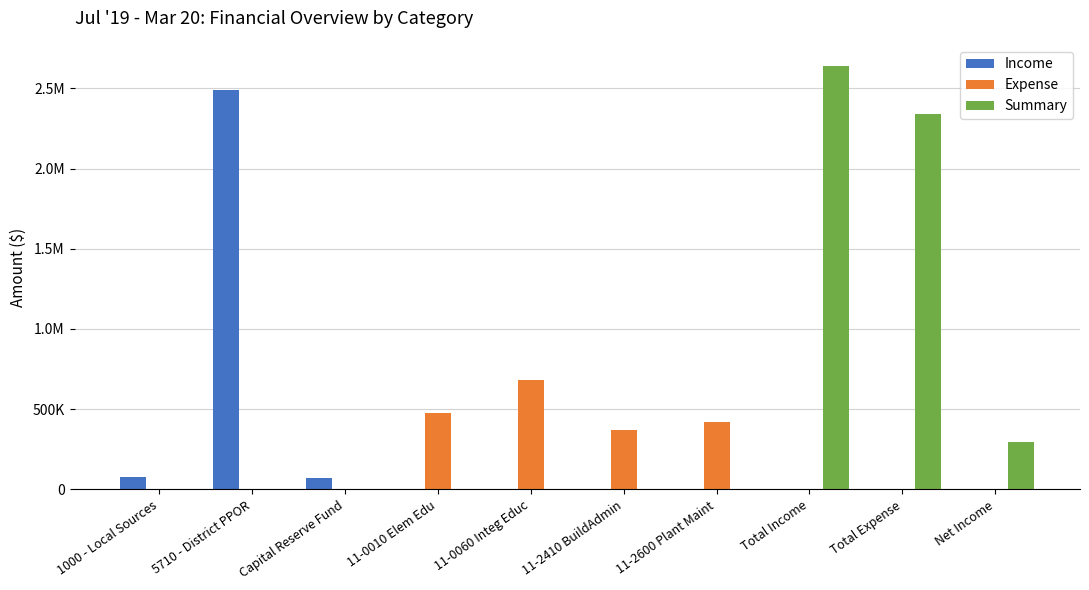

Reading right to left, extract all data points from this chart.

Income: Net Income=0.0	Total Expense=0.0	Total Income=0.0	11-2600 Plant Maint=0.0	11-2410 BuildAdmin=0.0	11-0060 Integ Educ=0.0	11-0010 Elem Edu=0.0	Capital Reserve Fund=72509.7	5710 - District PPOR=2488935.2	1000 - Local Sources=77852.5
Expense: Net Income=0.0	Total Expense=0.0	Total Income=0.0	11-2600 Plant Maint=420923.3	11-2410 BuildAdmin=370347.1	11-0060 Integ Educ=680931.4	11-0010 Elem Edu=476249.5	Capital Reserve Fund=0.0	5710 - District PPOR=0.0	1000 - Local Sources=0.0
Summary: Net Income=296479.1	Total Expense=2342818.4	Total Income=2639297.5	11-2600 Plant Maint=0.0	11-2410 BuildAdmin=0.0	11-0060 Integ Educ=0.0	11-0010 Elem Edu=0.0	Capital Reserve Fund=0.0	5710 - District PPOR=0.0	1000 - Local Sources=0.0